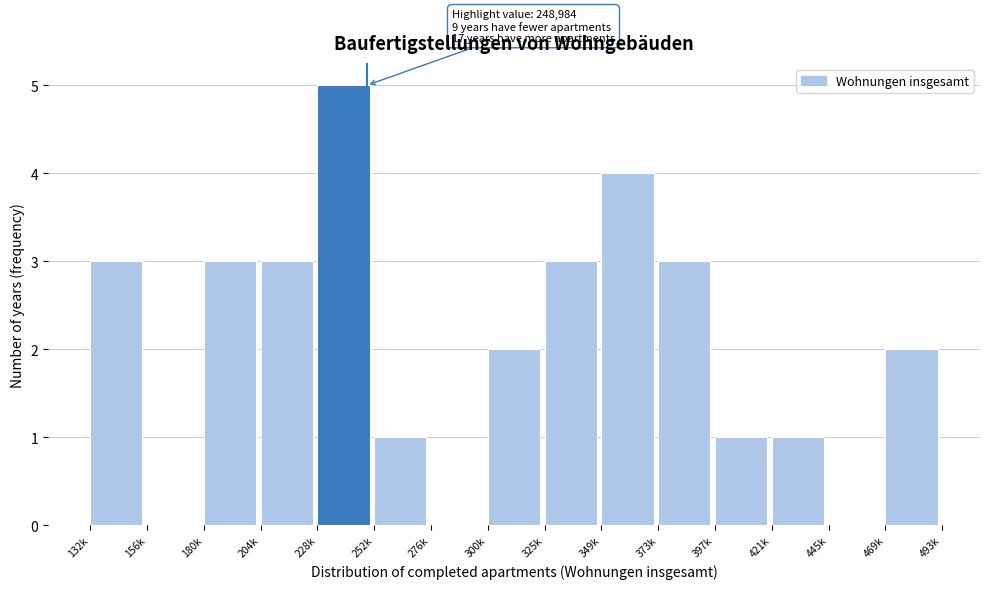

Reading left to right, transcribe all the data shown in this chart.

132k=3	156k=0	180k=3	204k=3	228k=5	252k=1	276k=0	300k=2	325k=3	349k=4	373k=3	397k=1	421k=1	445k=0	469k=2